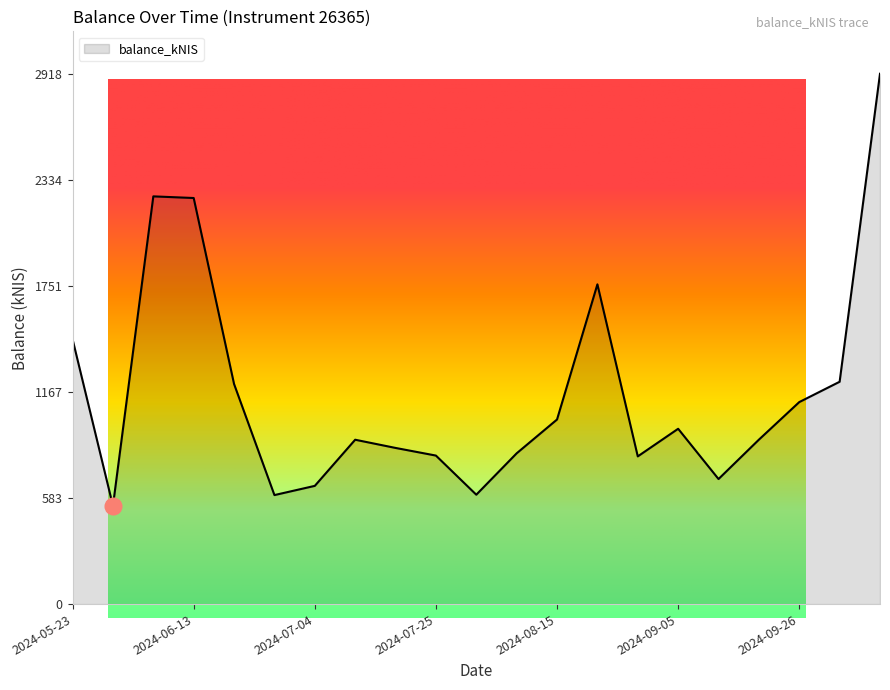

List the labels in order of value, smallest first.

2024-05-30, 2024-06-27, 2024-08-01, 2024-07-04, 2024-09-12, 2024-08-29, 2024-07-25, 2024-08-08, 2024-07-18, 2024-07-11, 2024-09-19, 2024-09-05, 2024-08-15, 2024-09-26, 2024-06-20, 2024-10-01, 2024-05-23, 2024-08-22, 2024-06-13, 2024-06-06, 2024-10-10